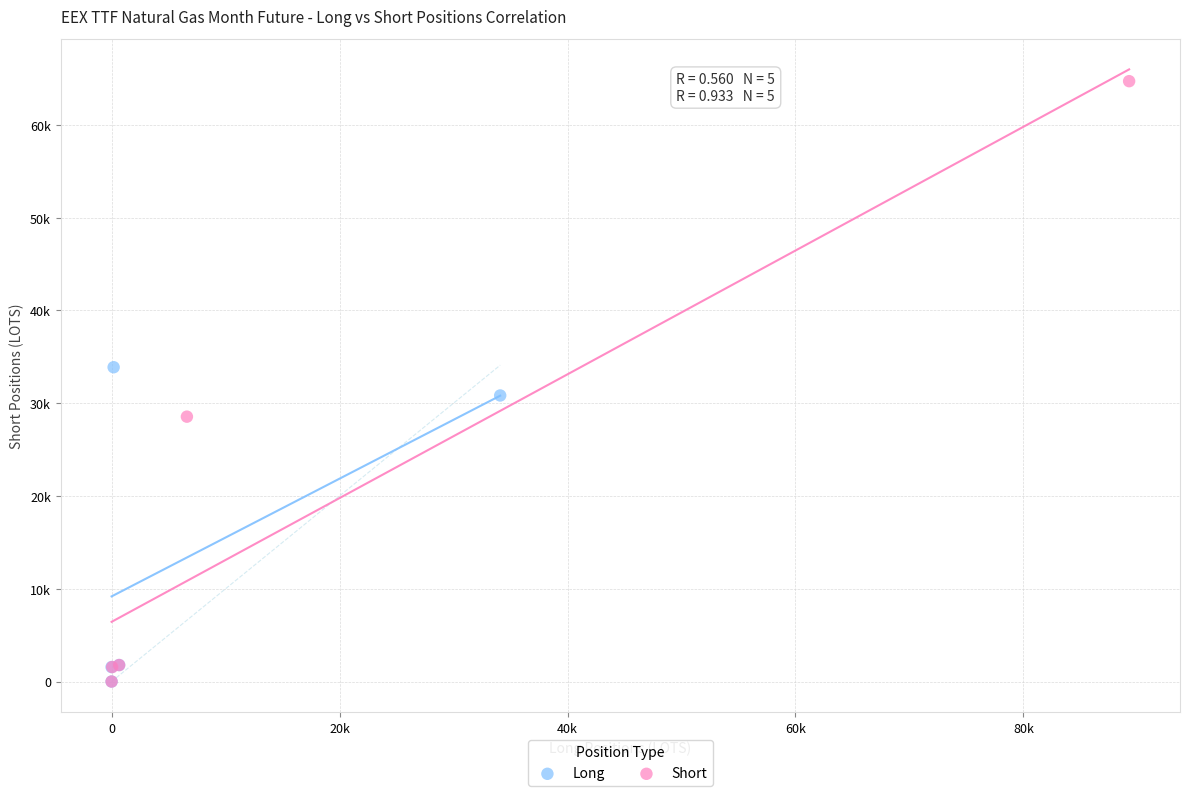

What are all the series names shown in the legend?

Long, Short